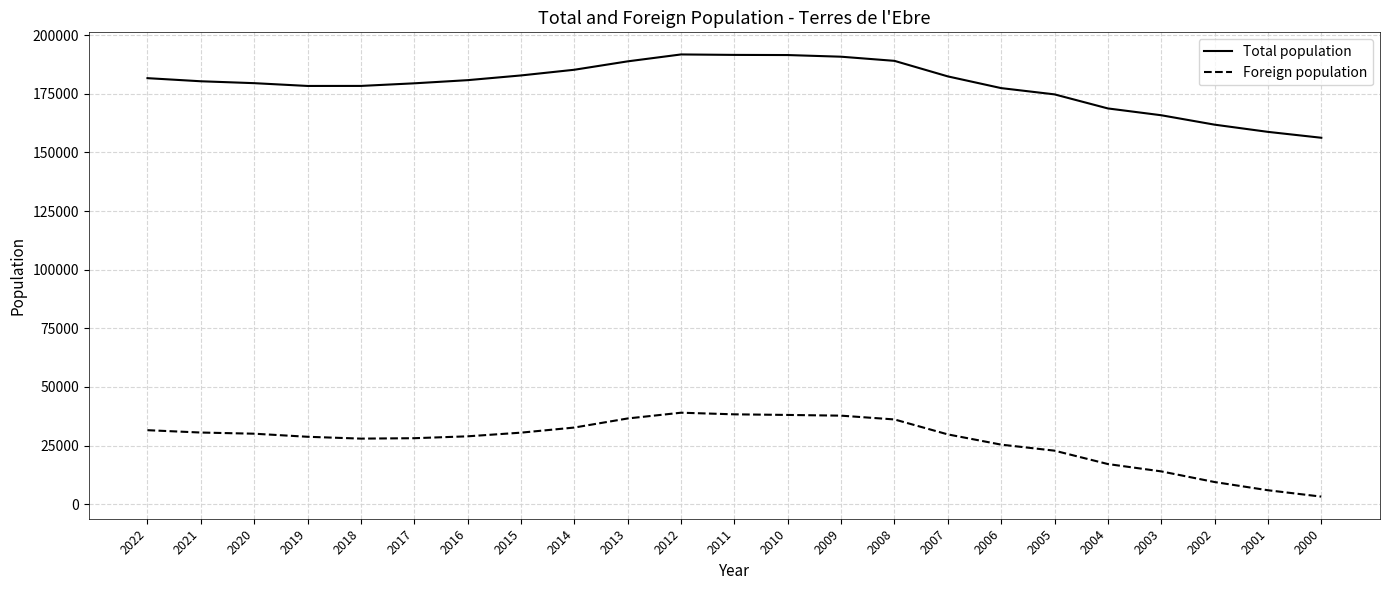

Which series has the largest total across all categories?

Total population